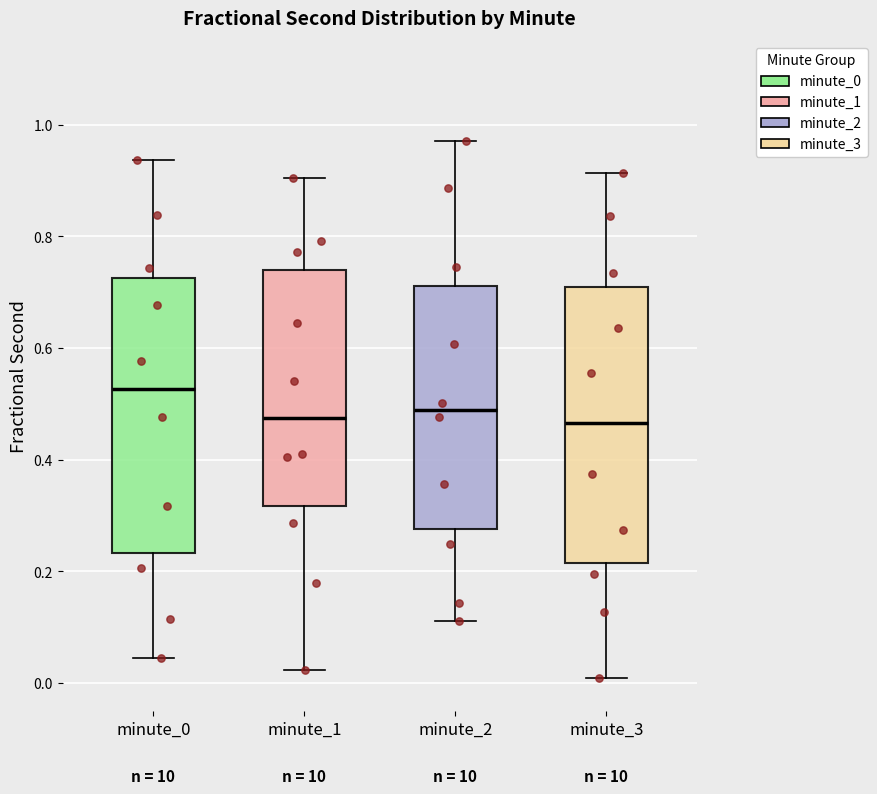

Reading left to right, read every box against the y-axis: the position of its median line, the range the box covers, and the ends of its whiskers. The values are not printed on the chart, so give them approximately, as read against the axis.

minute_0: median 0.52, box 0.24 to 0.72, whiskers 0.04 to 0.94
minute_1: median 0.48, box 0.32 to 0.74, whiskers 0.02 to 0.90
minute_2: median 0.48, box 0.28 to 0.72, whiskers 0.12 to 0.98
minute_3: median 0.46, box 0.22 to 0.72, whiskers 0.00 to 0.92